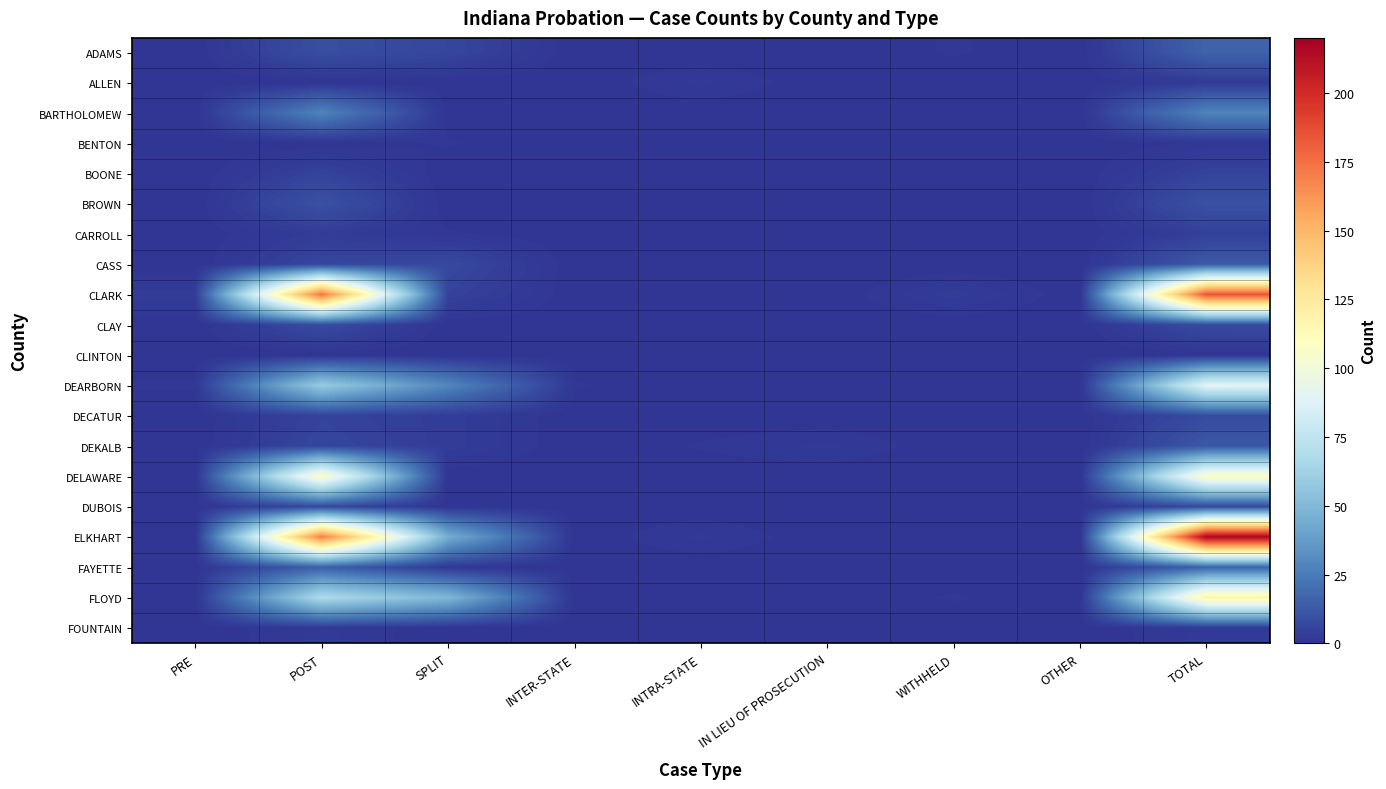

How many distinct data groups are displayed?

20